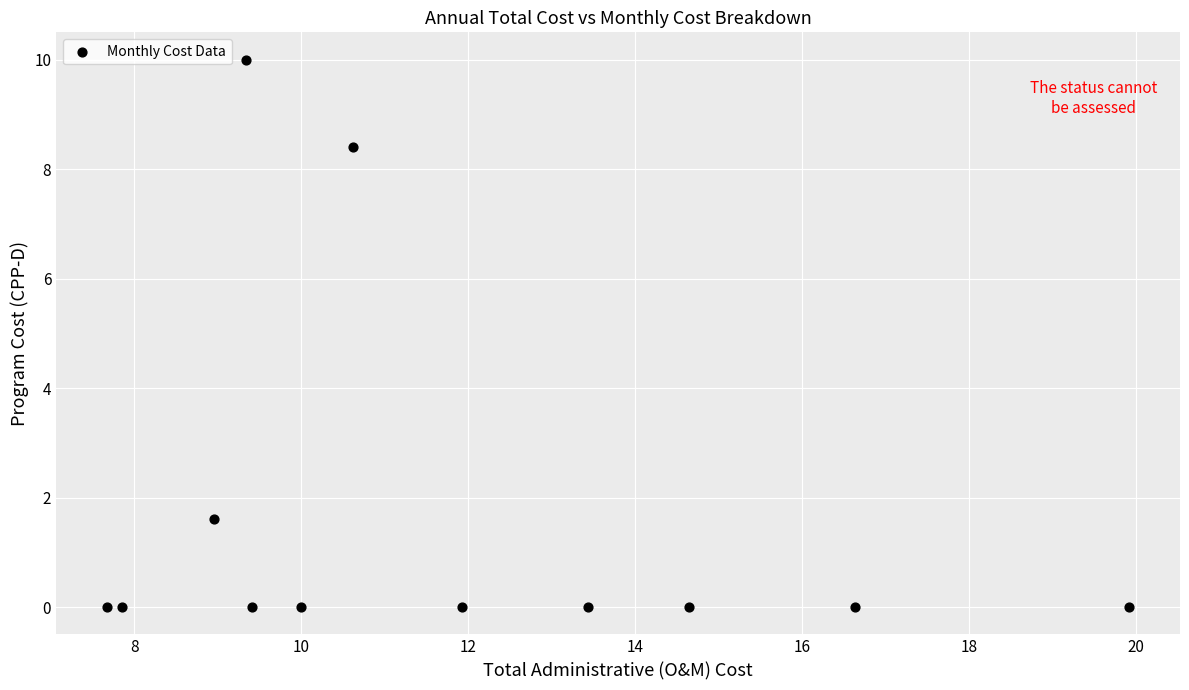

What is the range of Y values (max minus min)?

10.0